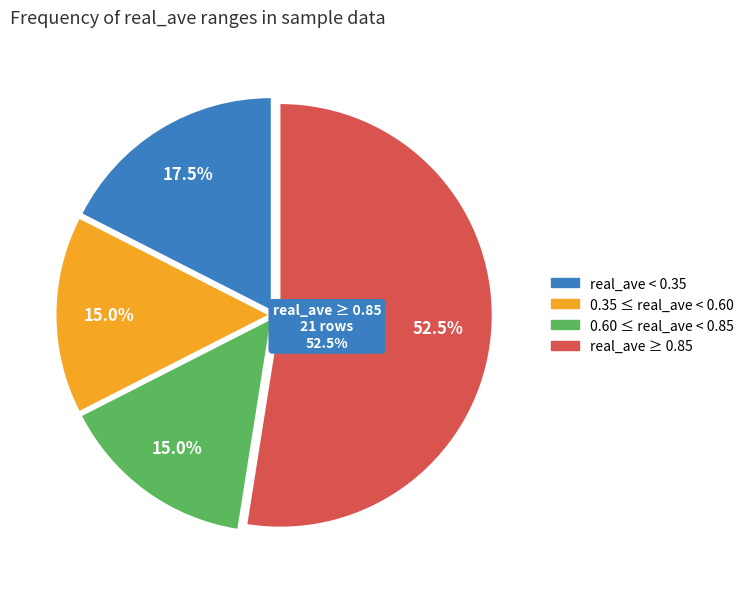

The 11929.5 slice represents 22% of the pie. True or false?

False